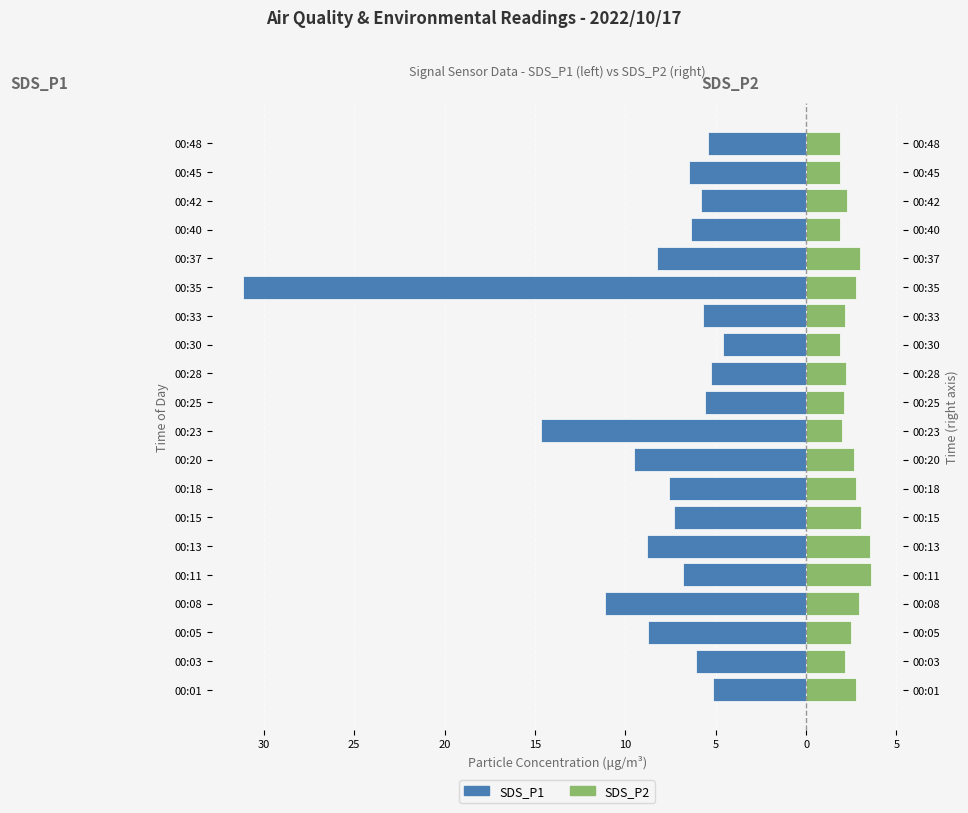

What is the minimum value for SDS_P2?

1.9